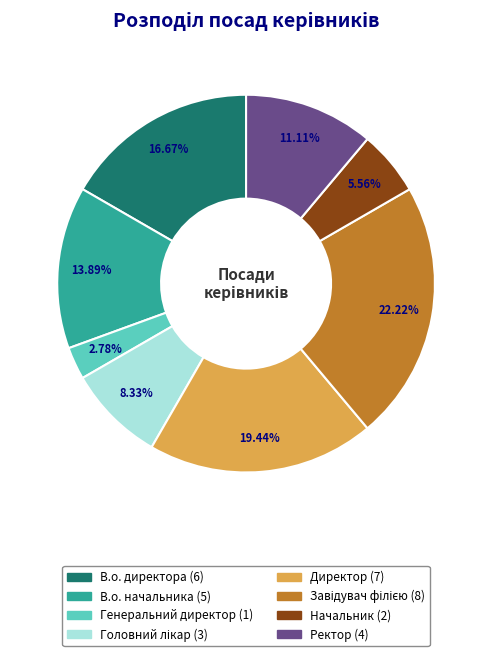

Is Генеральний директор the majority of the pie?

No